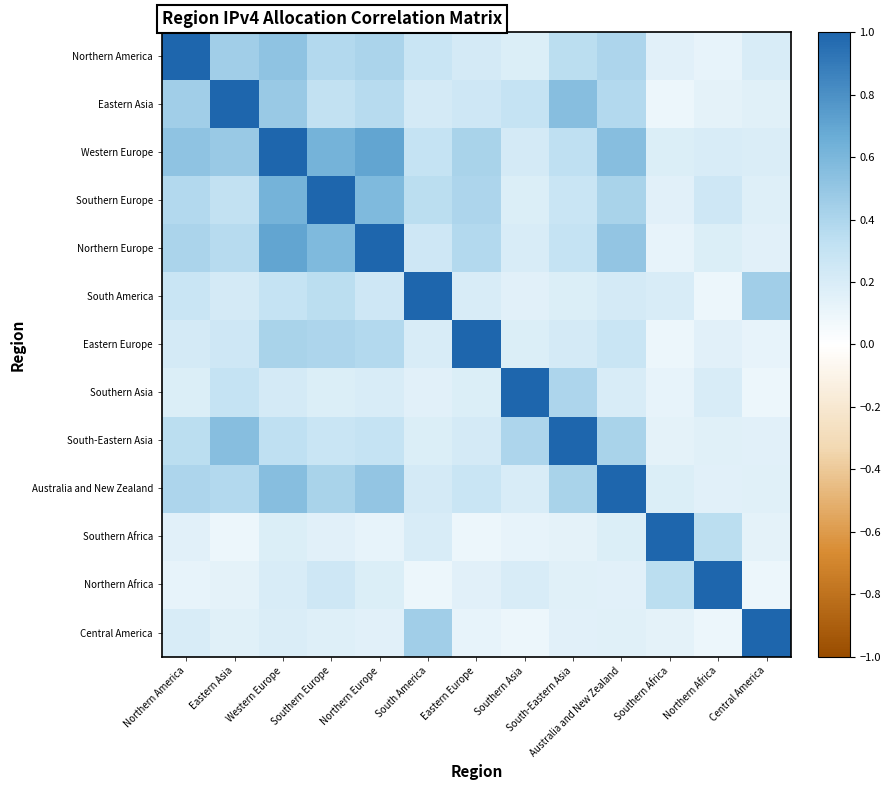

What is the greatest value displayed?

1.0